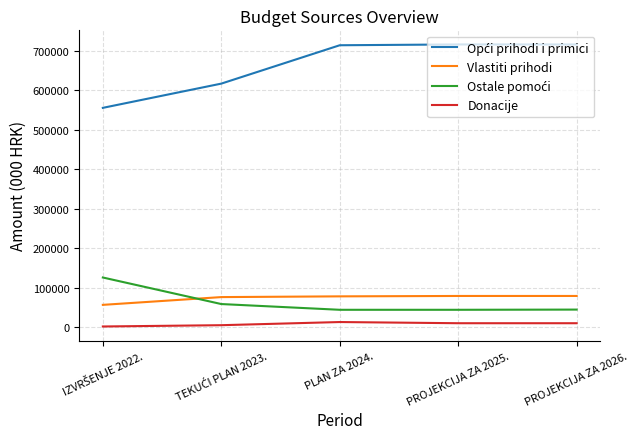

True or false: Vlastiti prihodi and Donacije cross at least once.

False